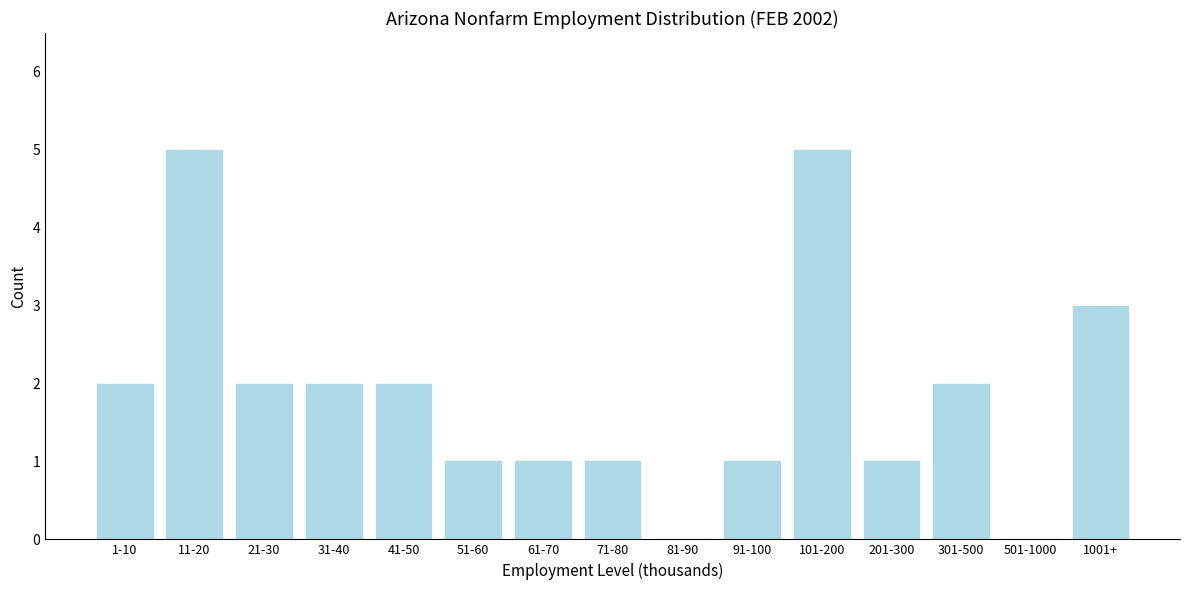

Reading left to right, extract all data points from this chart.

1-10=2	11-20=5	21-30=2	31-40=2	41-50=2	51-60=1	61-70=1	71-80=1	81-90=0	91-100=1	101-200=5	201-300=1	301-500=2	501-1000=0	1001+=3